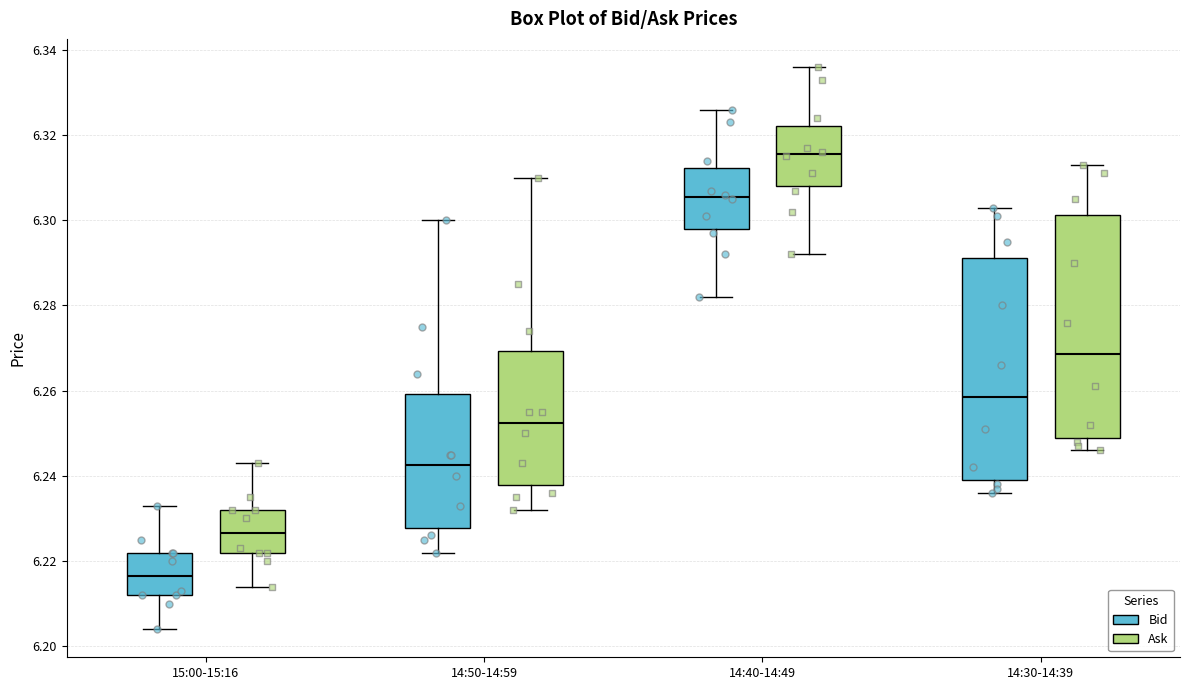

Reading left to right, transcribe this box plot: for each box, give where its median line is, the range the box spans, and where its two whiskers end, as read against the y-axis. The values are not printed on the chart, so give them approximately, as read against the axis.

15:00-15:16 (Bid): median 6.216, box 6.212 to 6.222, whiskers 6.204 to 6.234
15:00-15:16 (Ask): median 6.226, box 6.222 to 6.232, whiskers 6.214 to 6.244
14:50-14:59 (Bid): median 6.242, box 6.228 to 6.260, whiskers 6.222 to 6.300
14:50-14:59 (Ask): median 6.252, box 6.238 to 6.270, whiskers 6.232 to 6.310
14:40-14:49 (Bid): median 6.306, box 6.298 to 6.312, whiskers 6.282 to 6.326
14:40-14:49 (Ask): median 6.316, box 6.308 to 6.322, whiskers 6.292 to 6.336
14:30-14:39 (Bid): median 6.258, box 6.240 to 6.292, whiskers 6.236 to 6.304
14:30-14:39 (Ask): median 6.268, box 6.250 to 6.302, whiskers 6.246 to 6.314